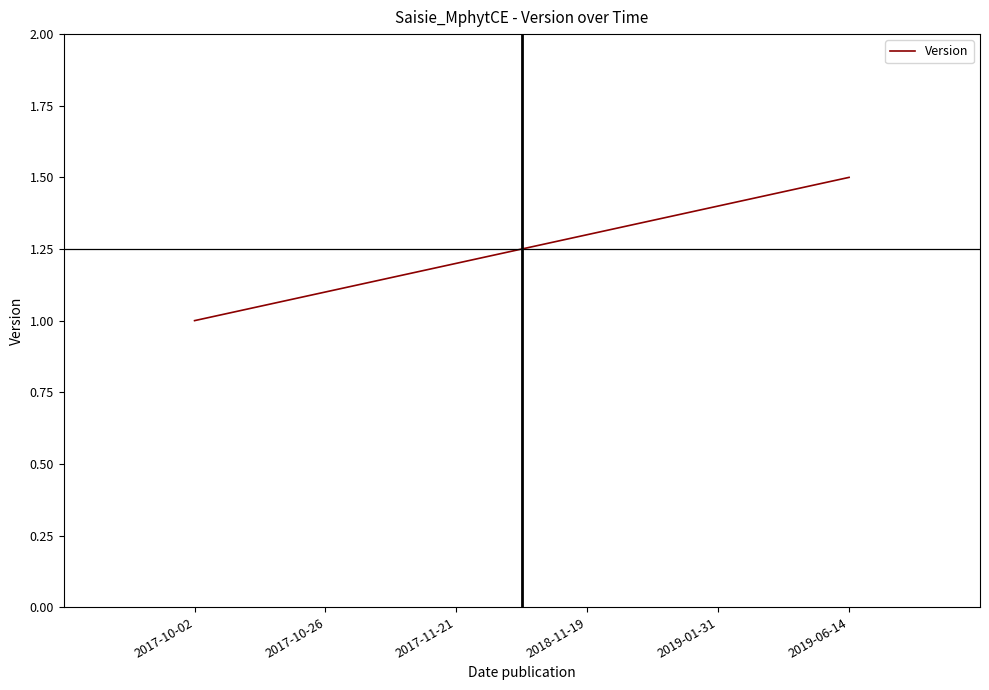

True or false: the data shows 1.5 at 2019-06-14.

True